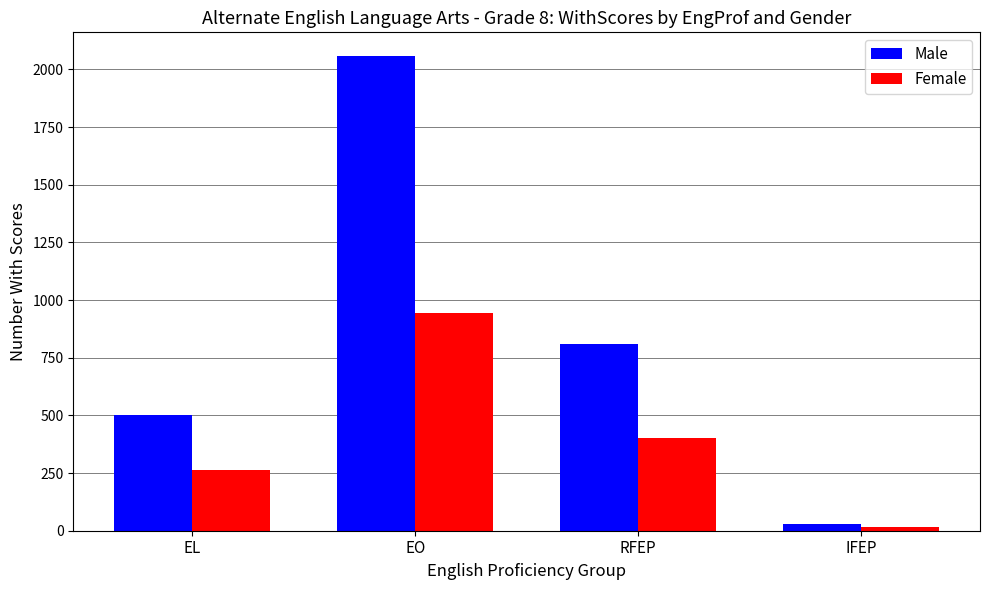

What is the label of the 3rd bar from the left?

RFEP